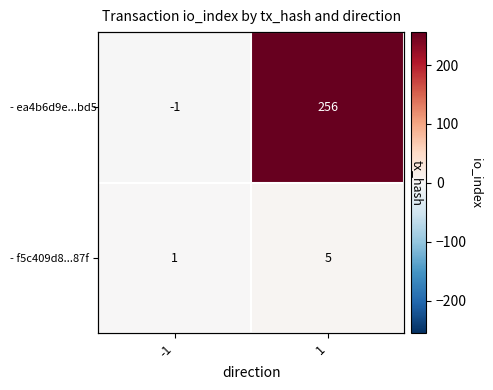

List the series in order of their overall mean, lowest first.

- f5c409d8...87f, - ea4b6d9e...bd5